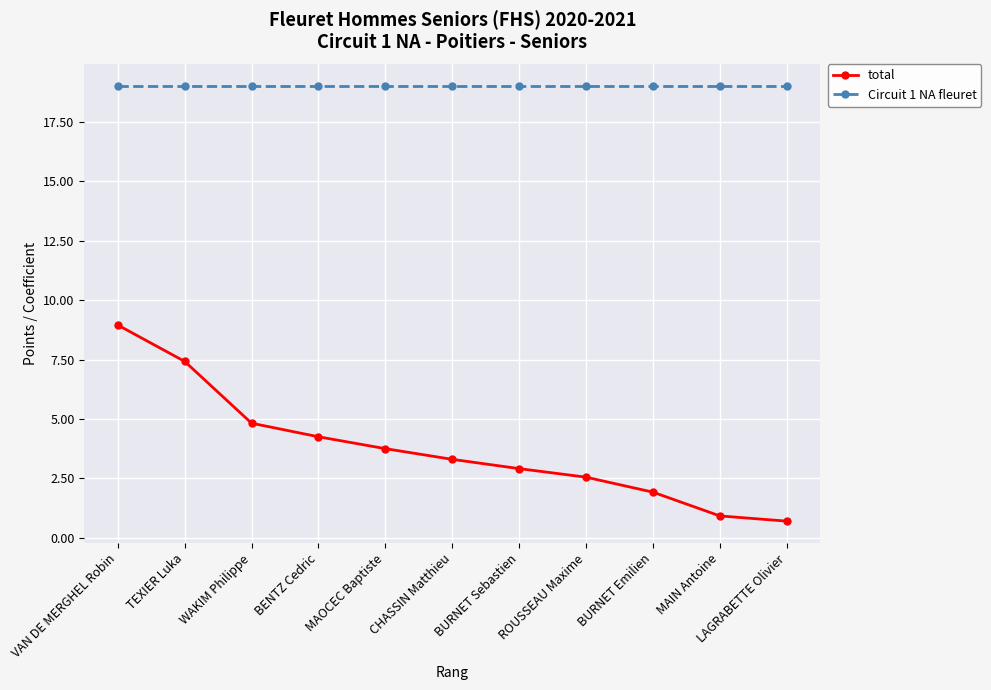

Is this an area chart (filled region under the line)?

No